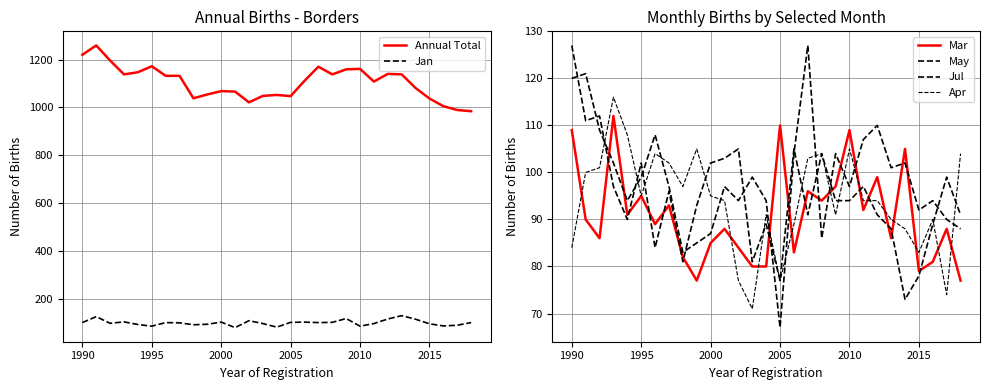

What is the highest value of the Annual Total series?

1259